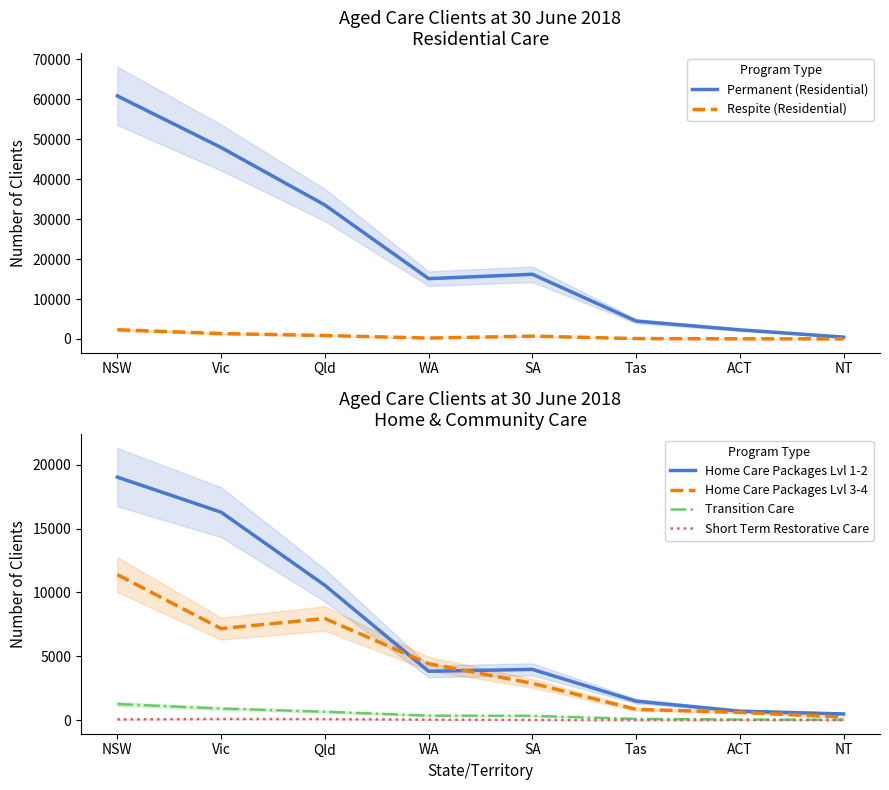

At Tas, list the series in order from smallest to largest.

Short Term Restorative Care, Transition Care, Respite (Residential), Home Care Packages Lvl 3-4, Home Care Packages Lvl 1-2, Permanent (Residential)